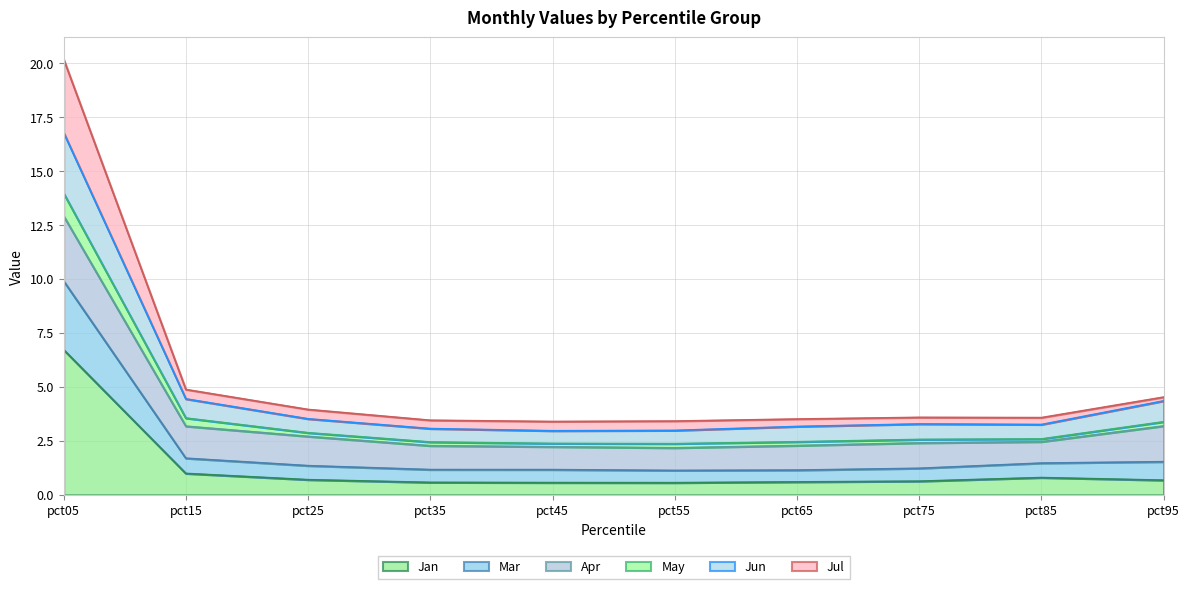

The May series shows 2.4 at pct35. True or false?

True